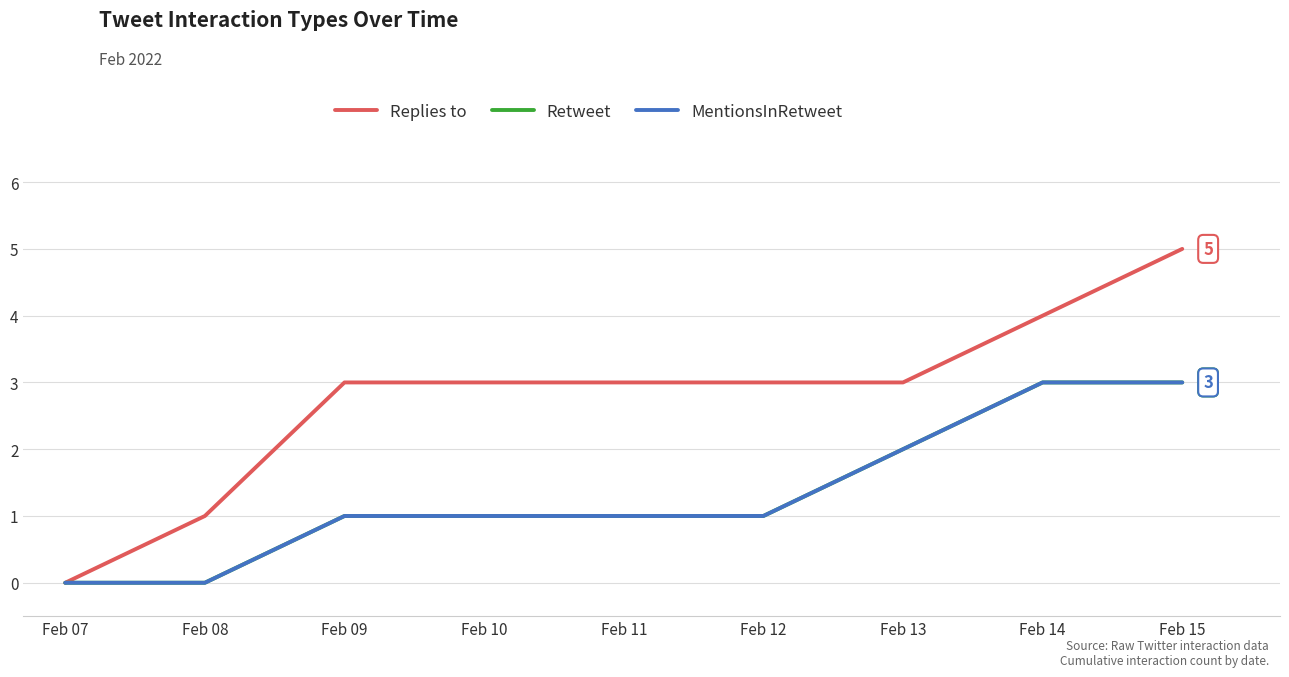

Which label corresponds to the smallest value in the chart?

Feb 07